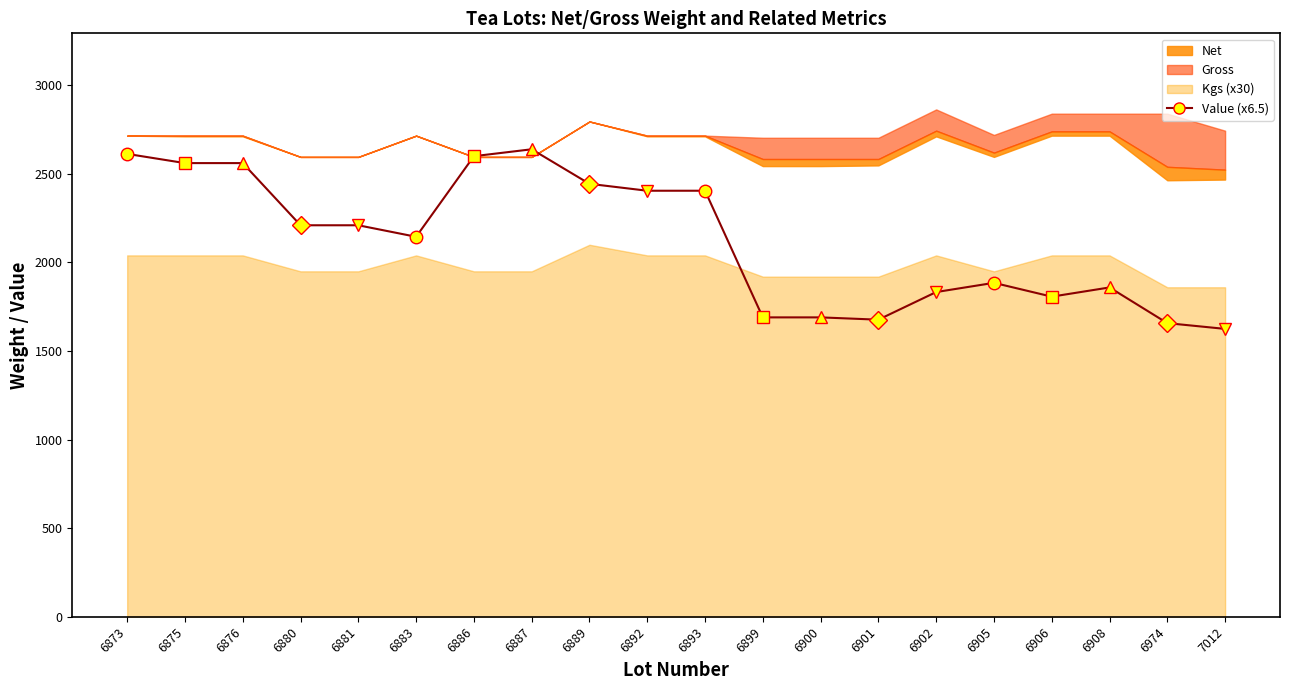

Rank the categories by value from highest to lowest.

6887, 6873, 6886, 6875, 6876, 6889, 6892, 6893, 6880, 6881, 6883, 6905, 6908, 6902, 6906, 6899, 6900, 6901, 6974, 7012